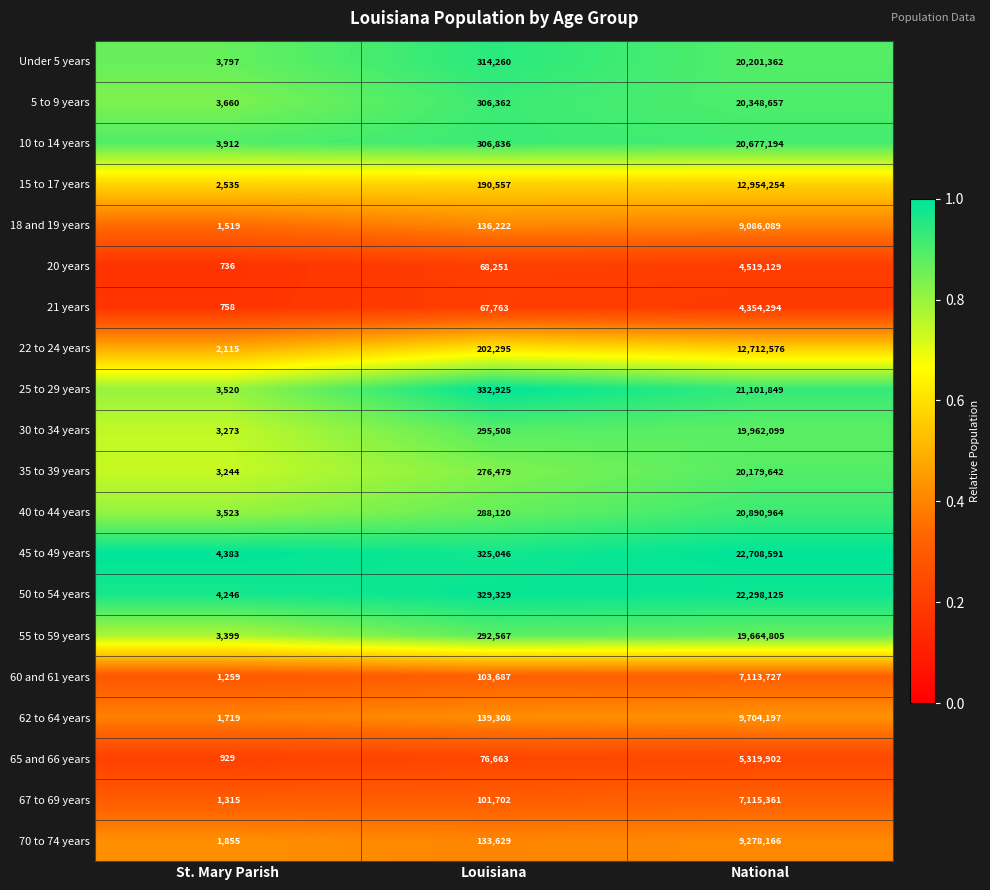

True or false: 5 to 9 years has a value of 1671 at St. Mary Parish.

False